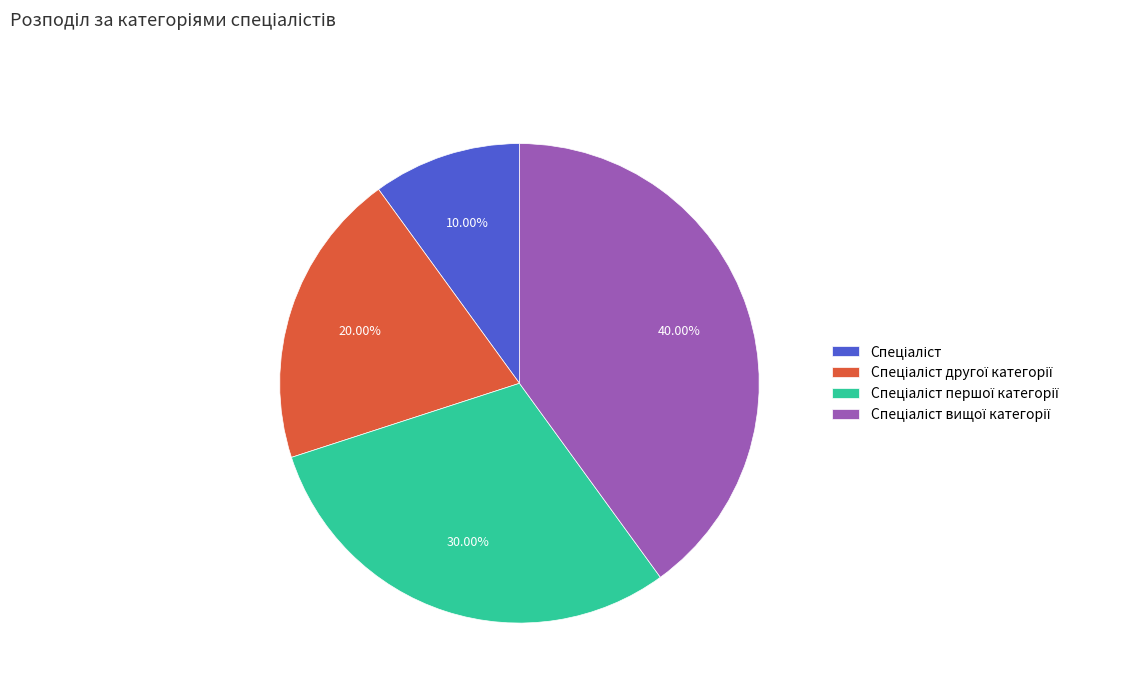

How many segments does this pie chart have?

4